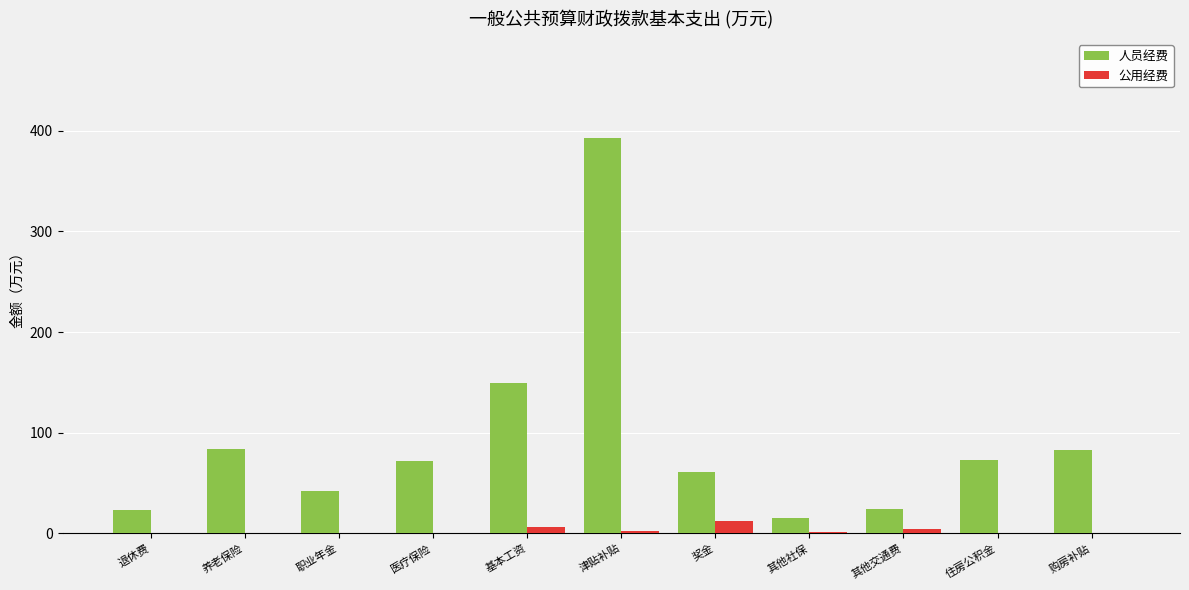

The 人员经费 series shows 72.8 at 住房公积金. True or false?

True